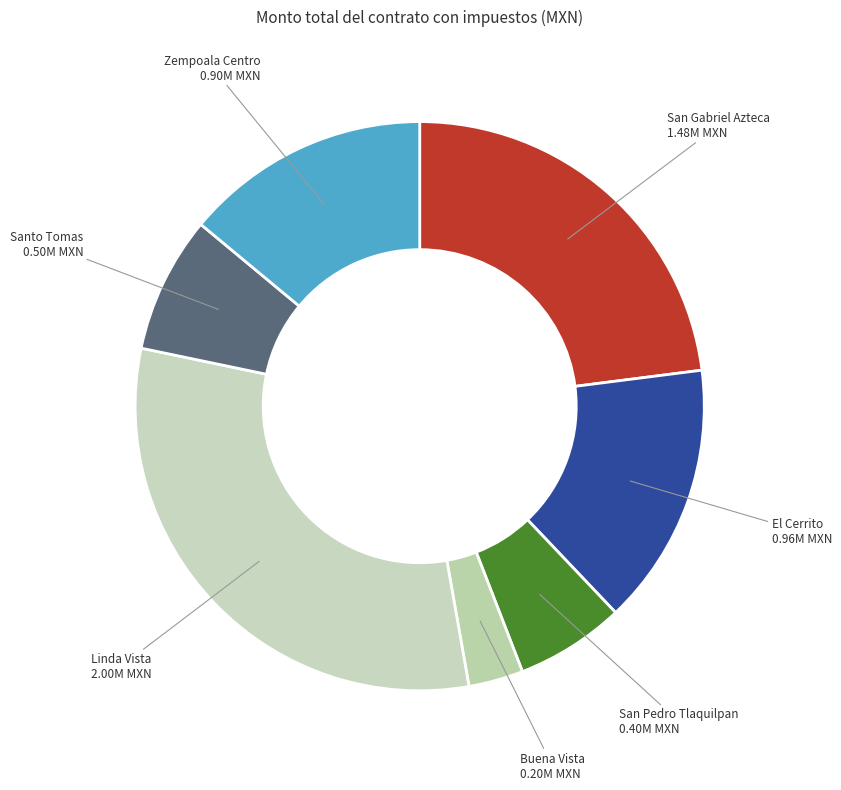

What is the ratio of the value at Zempoala Centro to the value at San Gabriel Azteca?

0.6